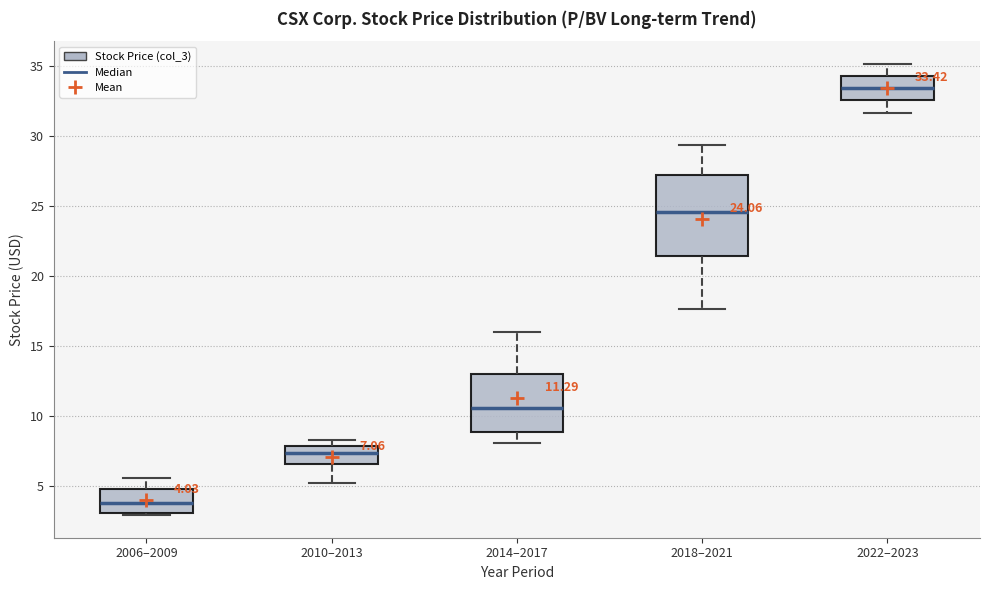

Comparing the boxes themselves (not the whiskers), which one is the tallest?

2018–2021